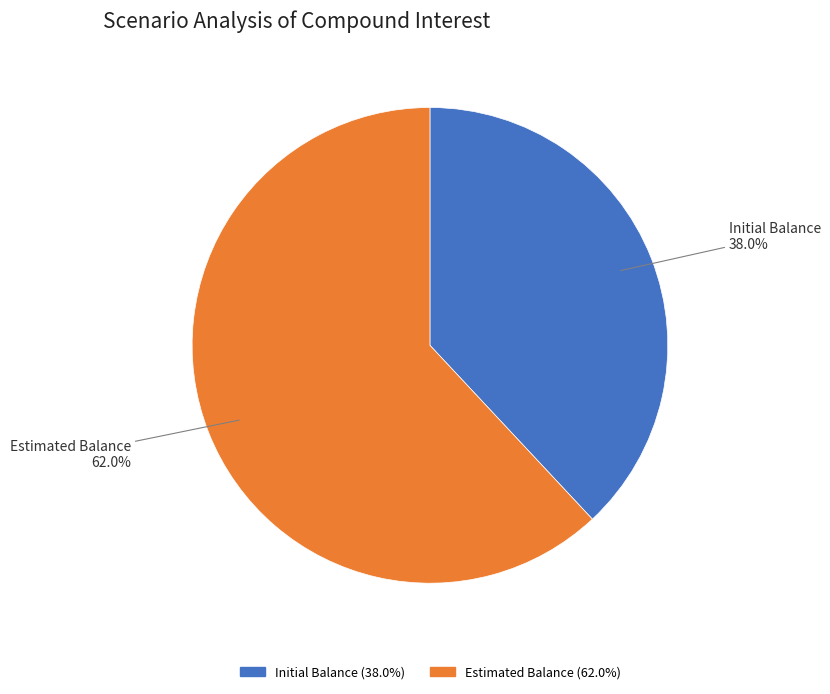

Which slice is the largest?

Estimated Balance